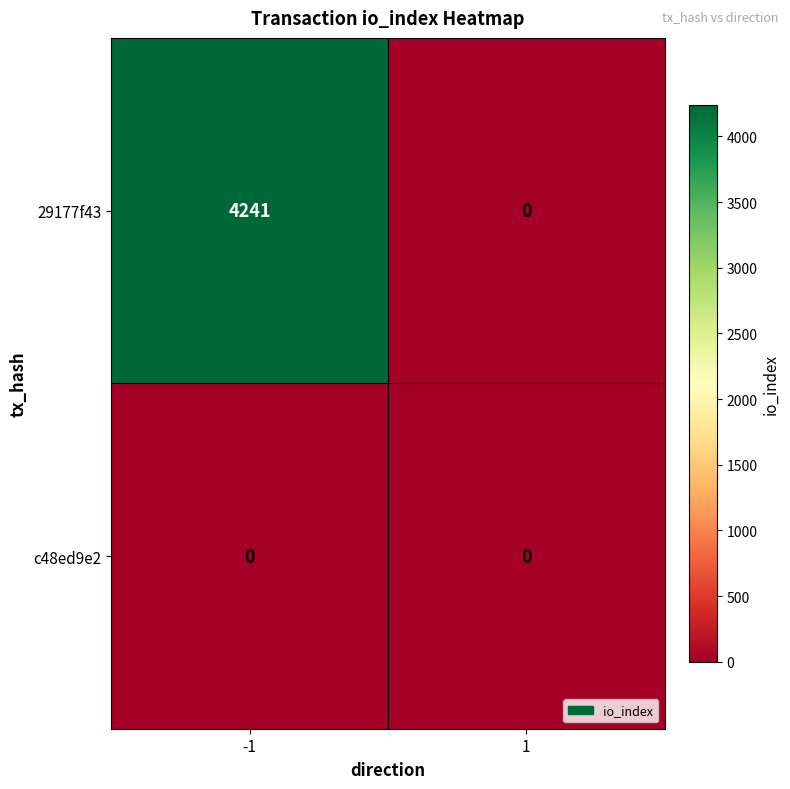

List the series in order of their overall mean, lowest first.

c48ed9e2, 29177f43